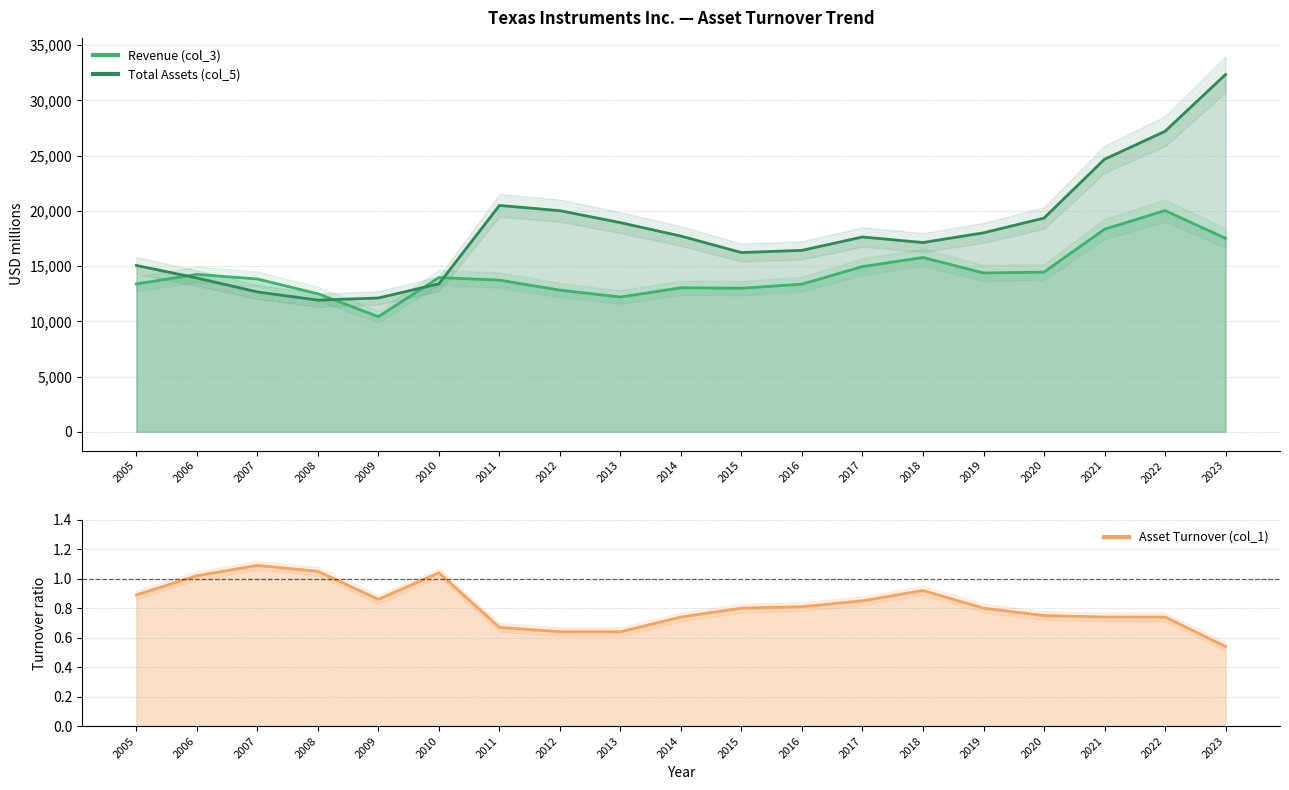

Which series has the widest spread of values?

Total Assets (col_5)